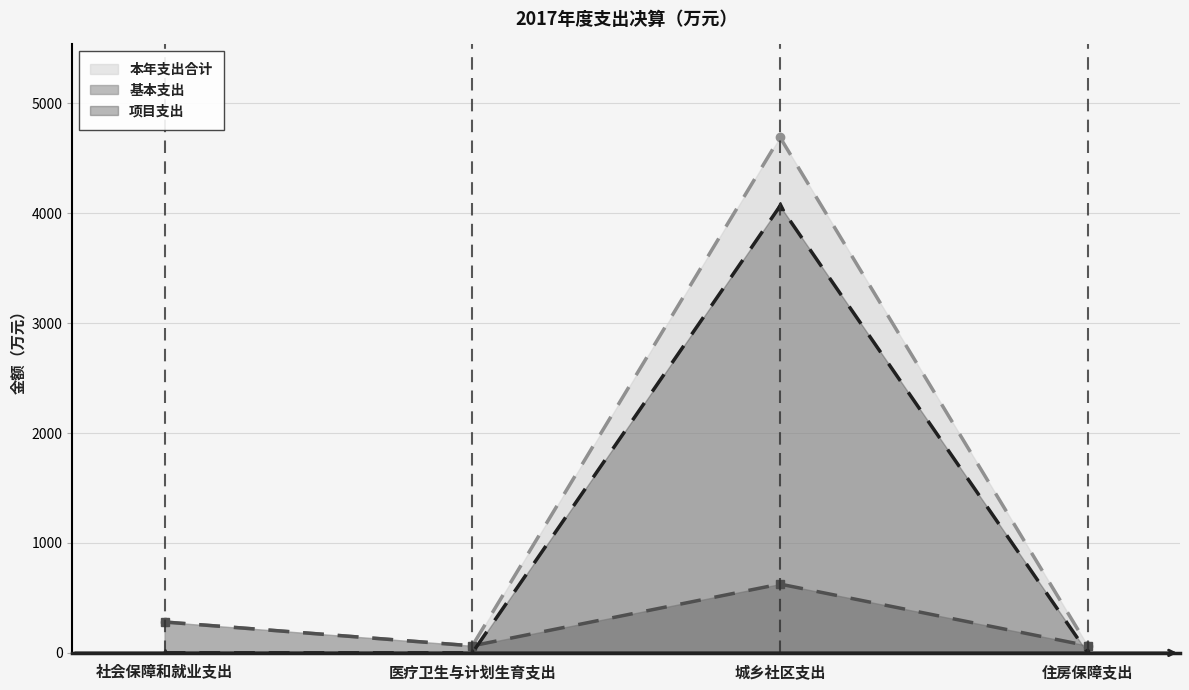

What is the average value of the 项目支出 series?

1016